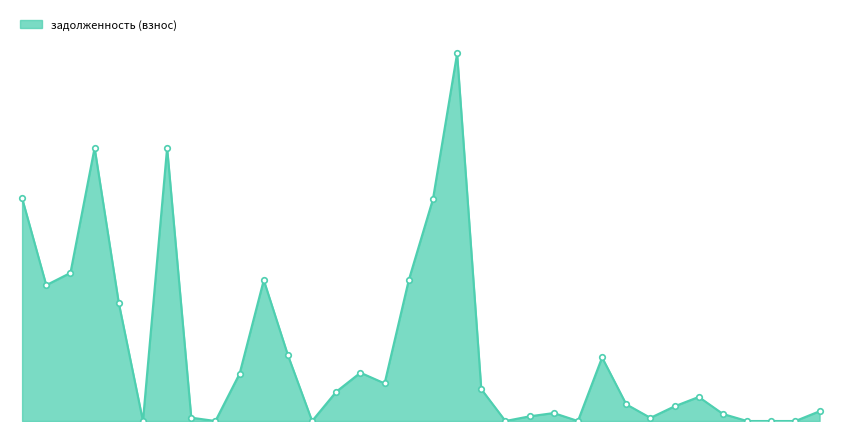

Does the chart have visible grid lines?

No